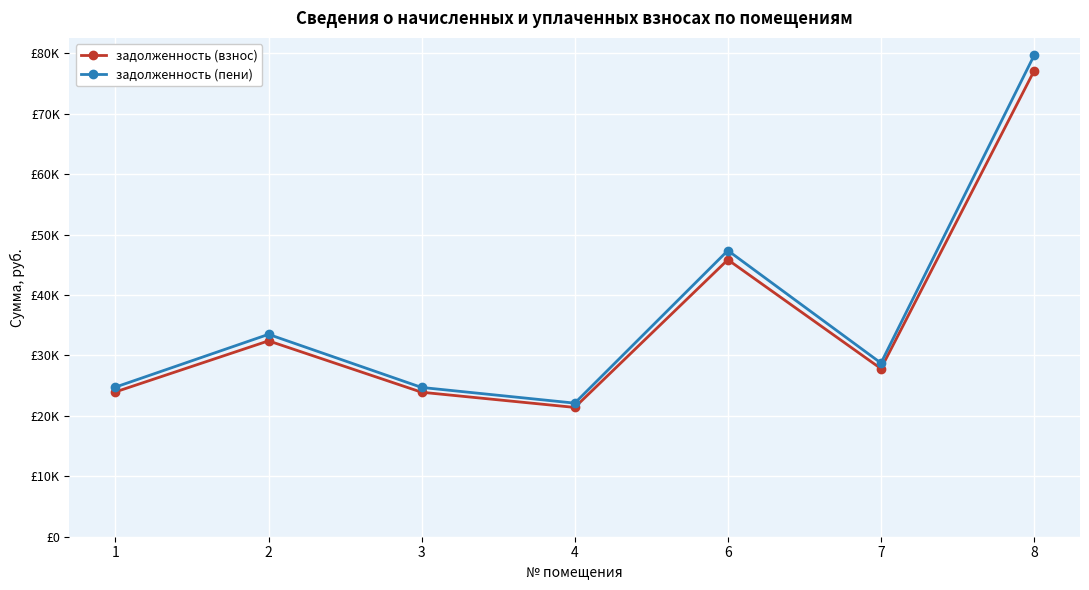

What are all the series names shown in the legend?

задолженность (взнос), задолженность (пени)